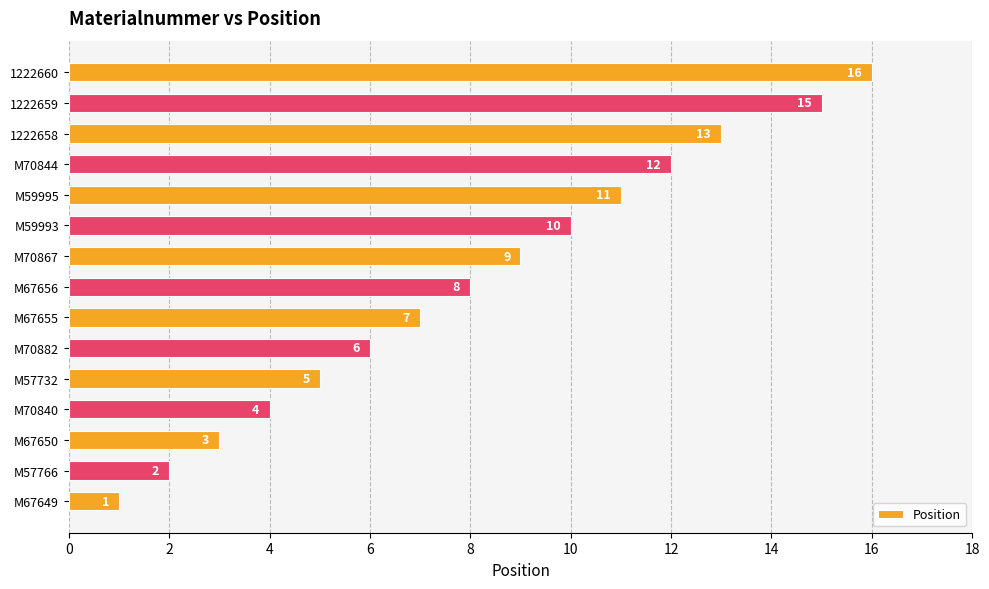

The chart shows a value of 15 at 1222659. True or false?

True